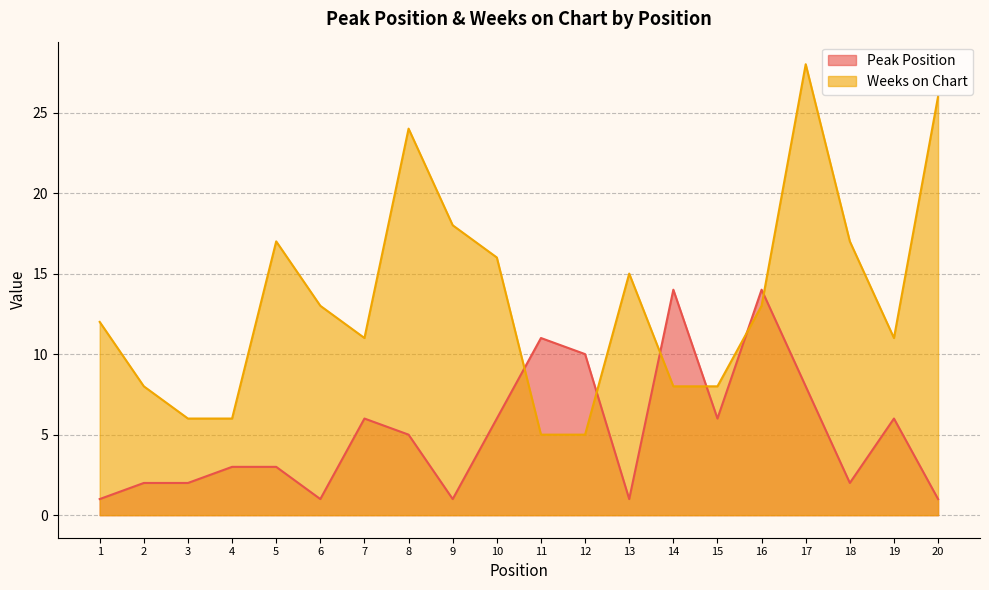

Where do Peak Position and Weeks on Chart first cross each other?

10 and 11